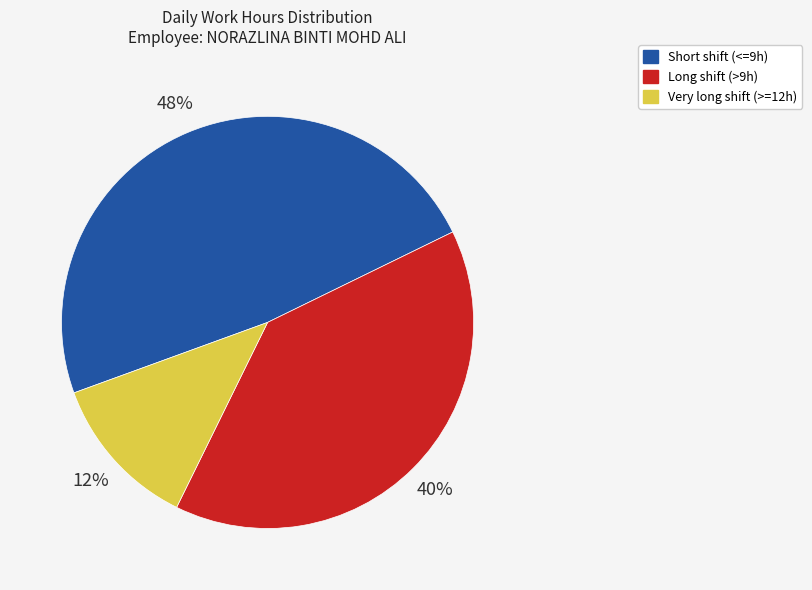

To the nearest percent, what is the difference between the largest and smallest slice percentages?

36%